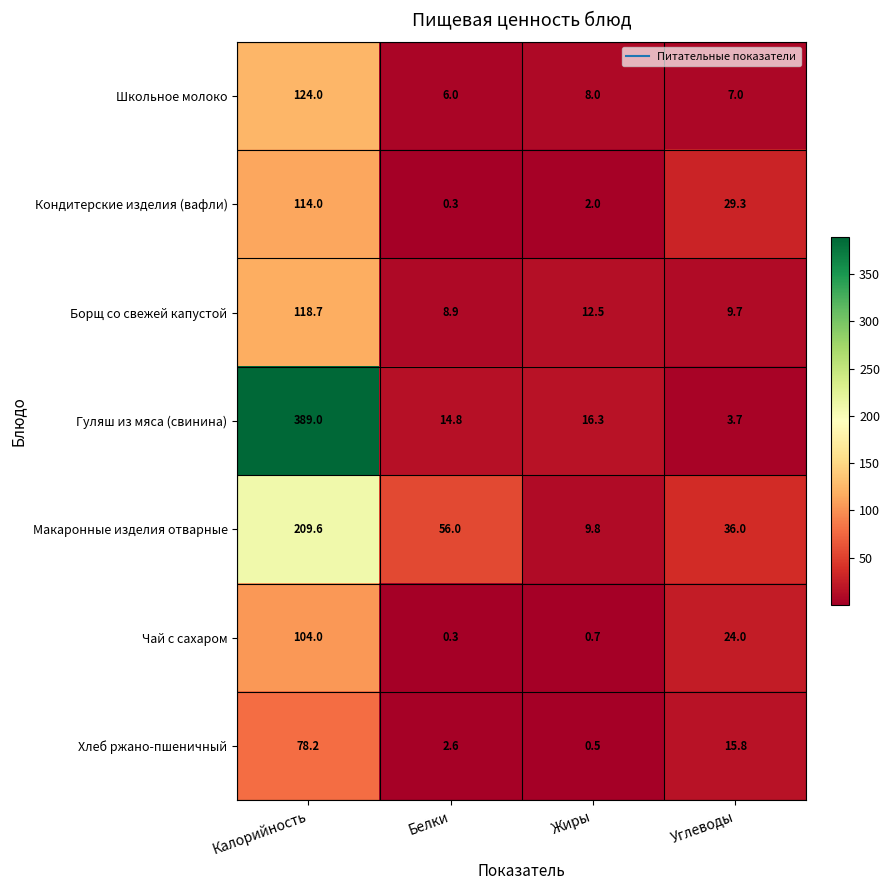

Reading right to left, extract all data points from this chart.

Школьное молоко: 7.0	8.0	6.0	124.0
Кондитерские изделия (вафли): 29.3	2.0	0.3	114.0
Борщ со свежей капустой: 9.7	12.5	8.9	118.7
Гуляш из мяса (свинина): 3.7	16.3	14.8	389.0
Макаронные изделия отварные: 36.0	9.8	56.0	209.6
Чай с сахаром: 24.0	0.7	0.3	104.0
Хлеб ржано-пшеничный: 15.8	0.5	2.6	78.2